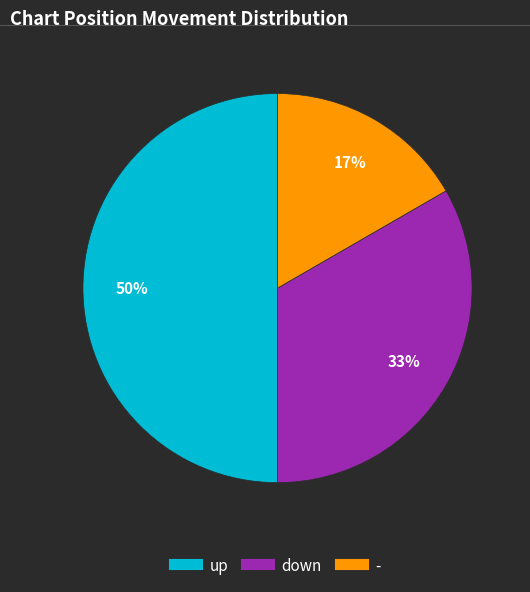

Combined, do down and up account for over 50%?

Yes